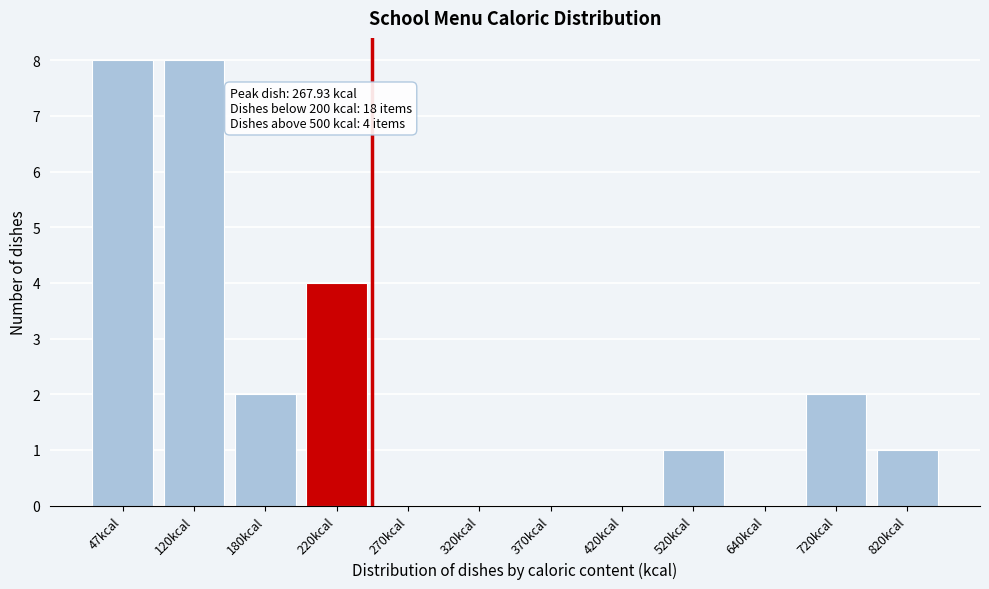

Reading left to right, transcribe all the data shown in this chart.

47kcal=8	120kcal=8	180kcal=2	220kcal=4	270kcal=0	320kcal=0	370kcal=0	420kcal=0	520kcal=1	640kcal=0	720kcal=2	820kcal=1